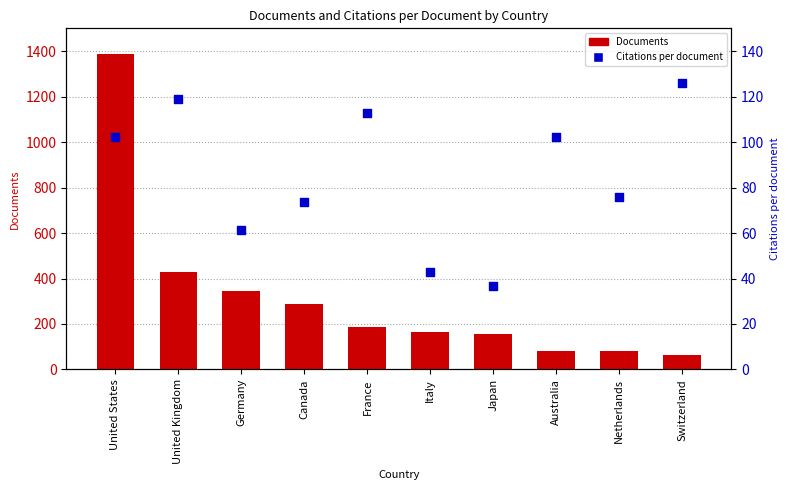

At how many categories does at least one series exceed 815?

1